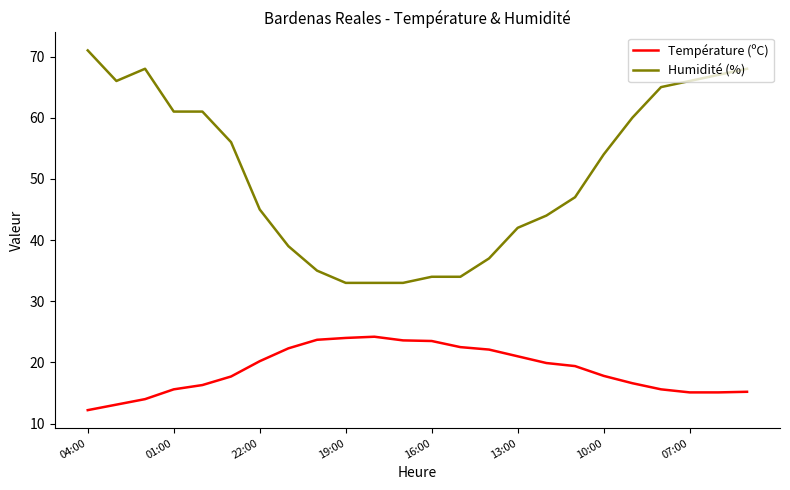

What is the difference between the maximum and minimum values in the Humidité (%) series?

38.0